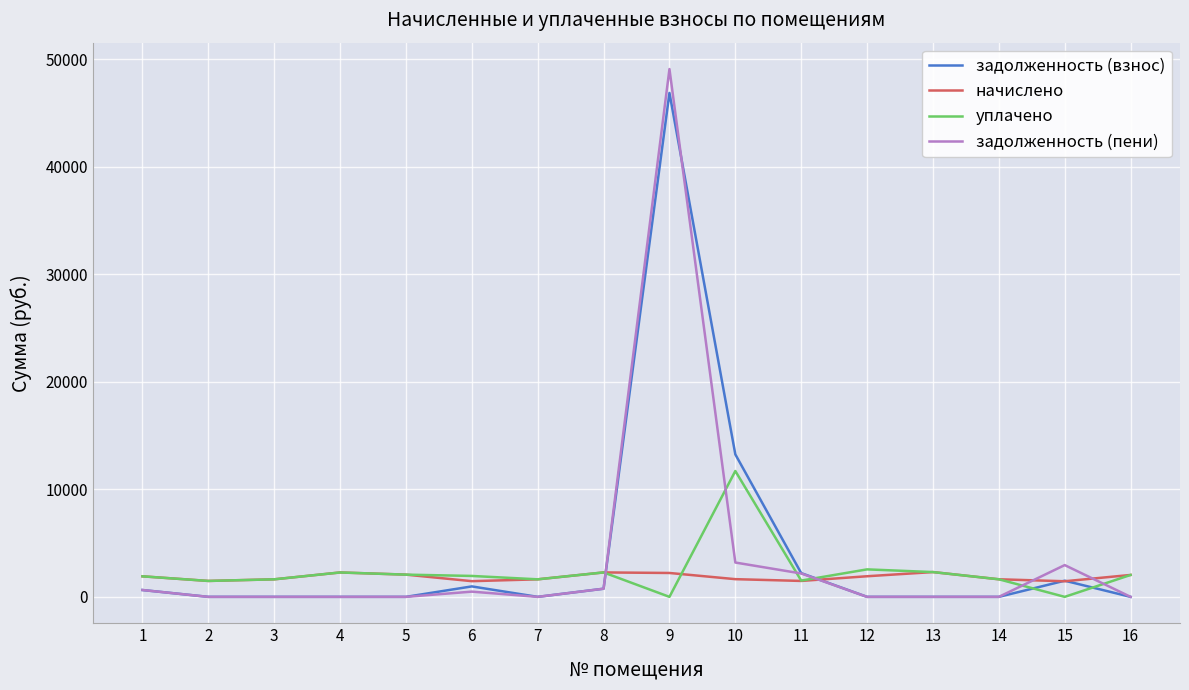

What is the greatest value displayed?

49094.6